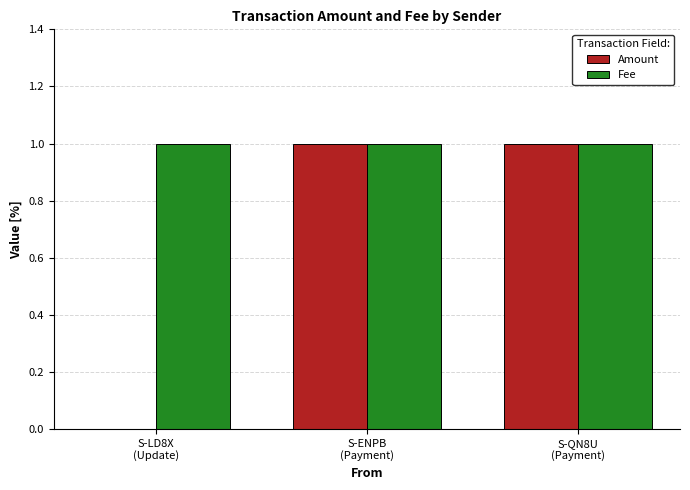

Which series has the largest total across all categories?

Fee